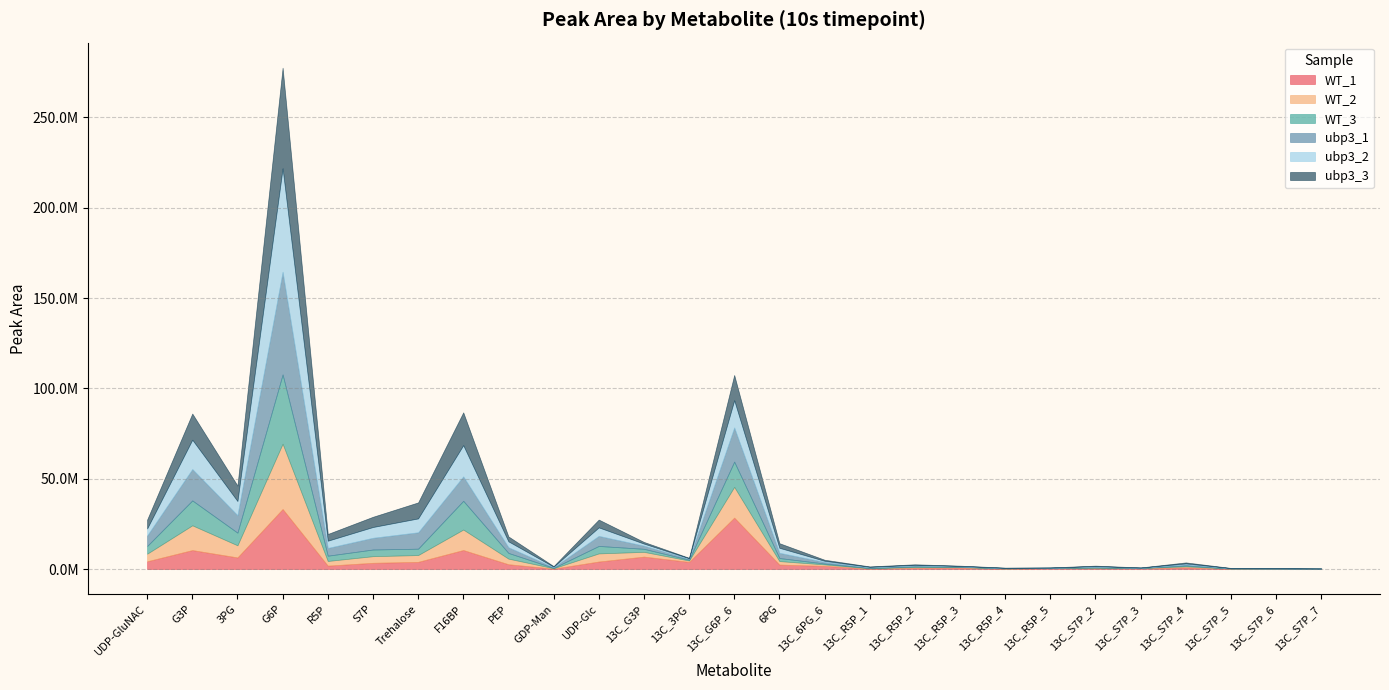

How many data points in WT_2 are less than 791400?

13